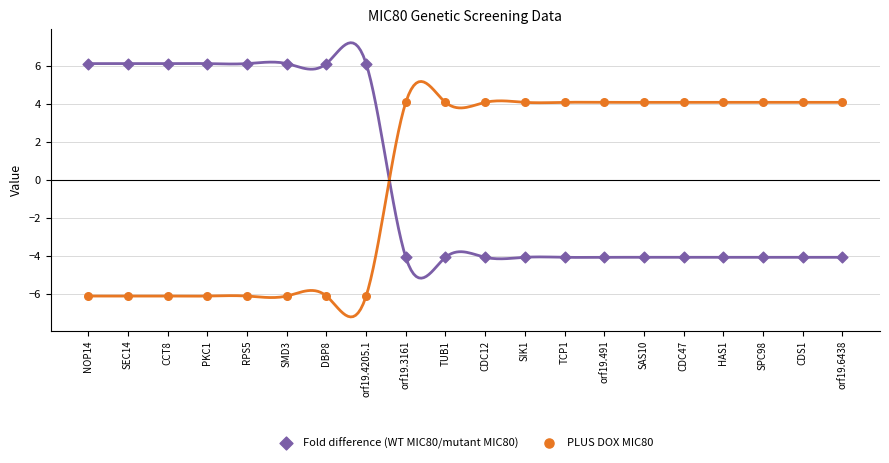

Which series reaches the minimum Y coordinate?

PLUS DOX MIC80